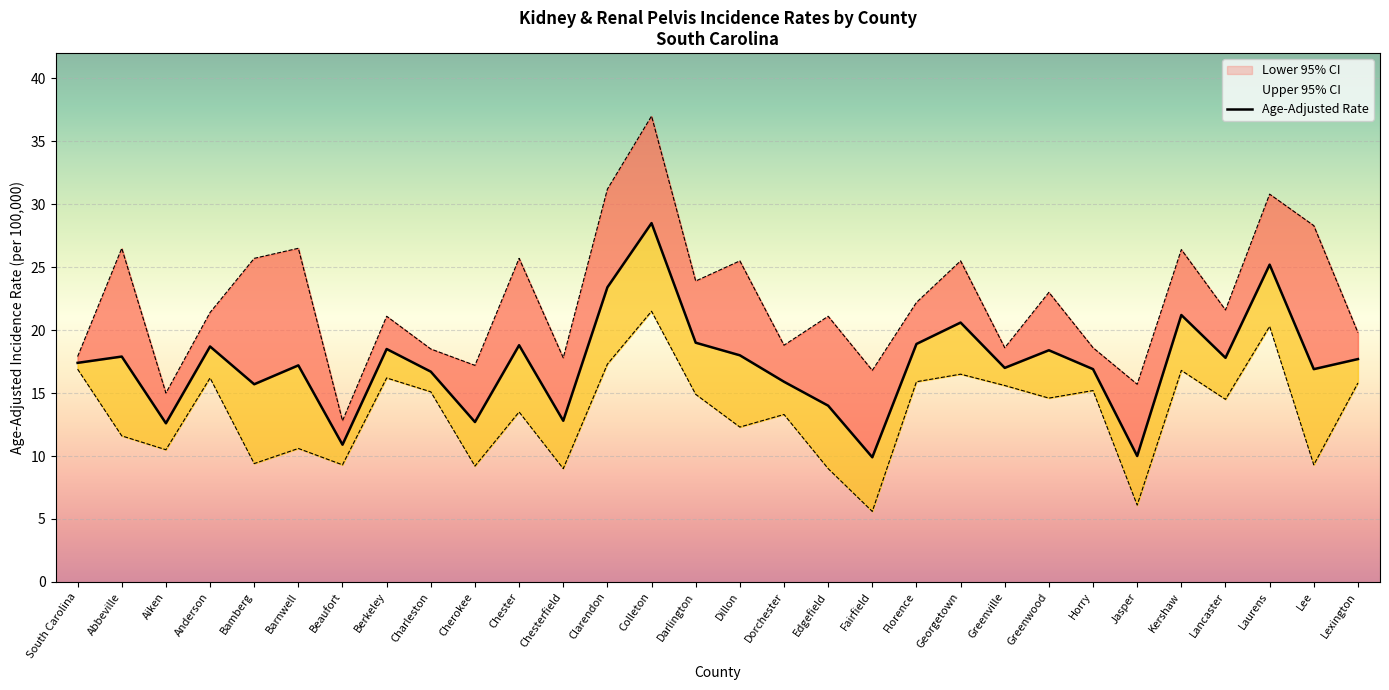

Rank the series by their average value, from highest to lowest.

Upper 95% CI, Age-Adjusted Rate, Lower 95% CI